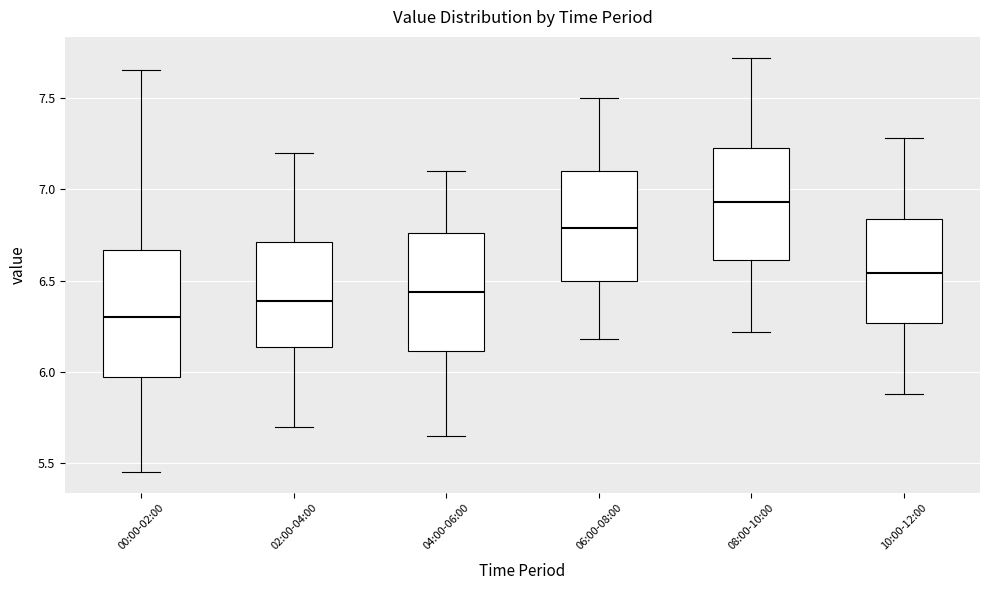

Which box has the lowest median line?

00:00-02:00